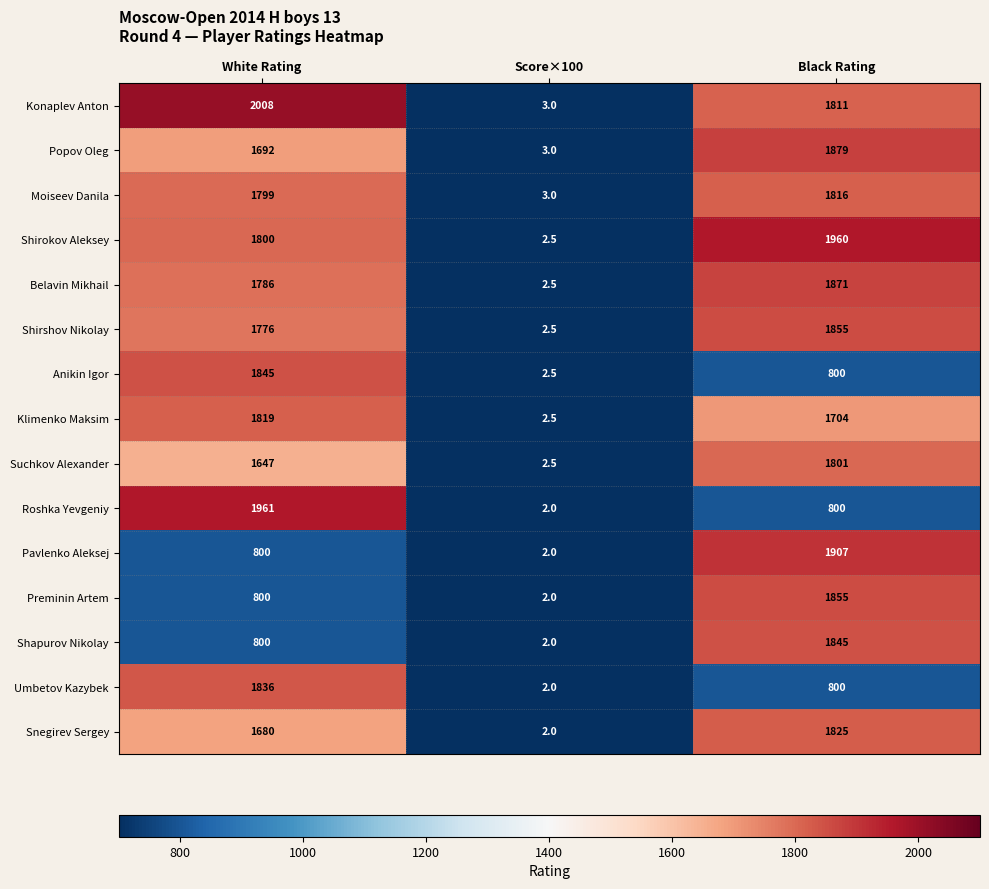

How many Pavlenko Aleksej values are between 2 and 1907?

3